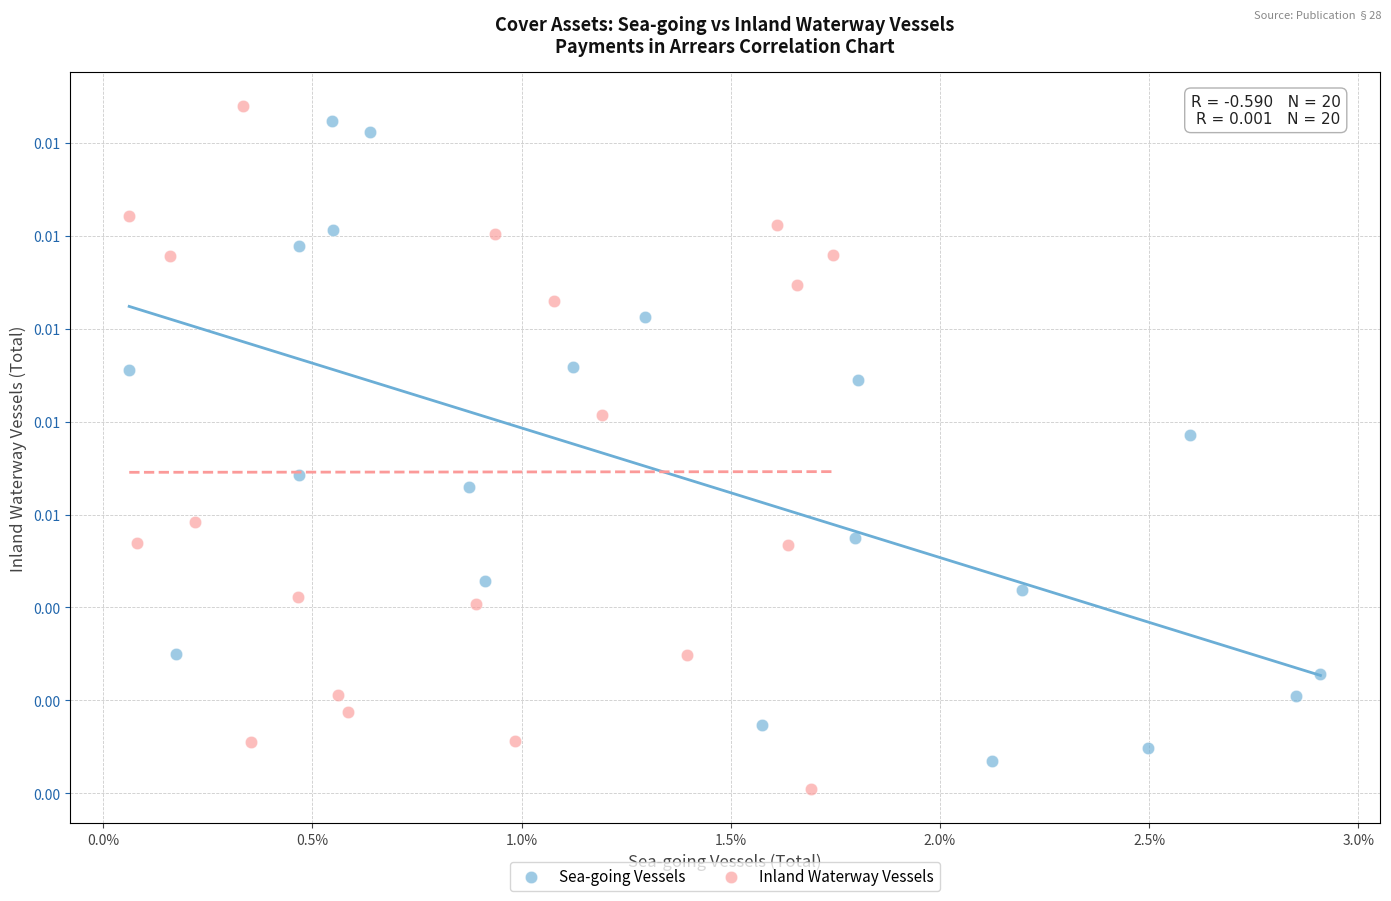

Which series reaches the minimum Y coordinate?

Inland Waterway Vessels